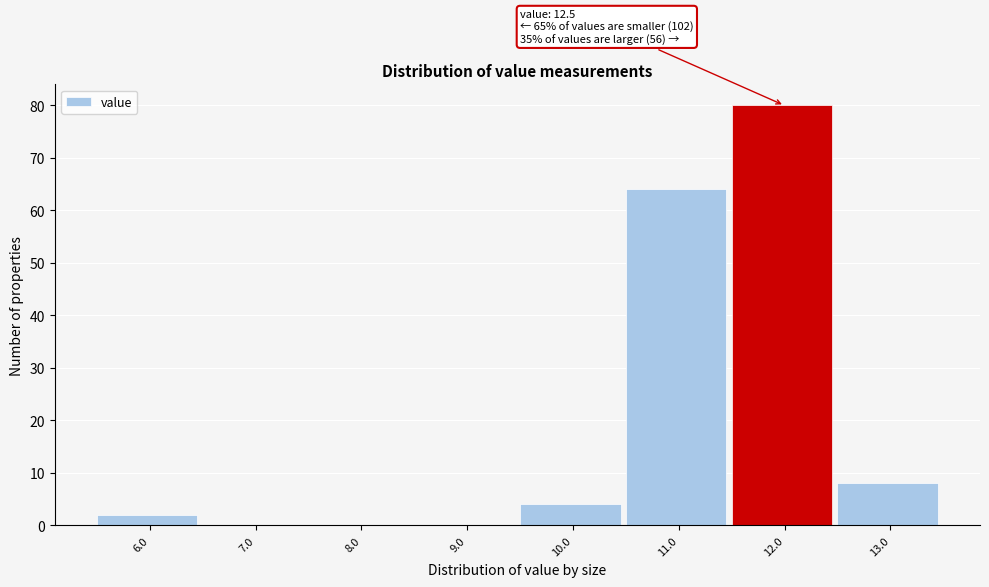

Reading left to right, transcribe all the data shown in this chart.

6.0=2	7.0=0	8.0=0	9.0=0	10.0=4	11.0=64	12.0=80	13.0=8